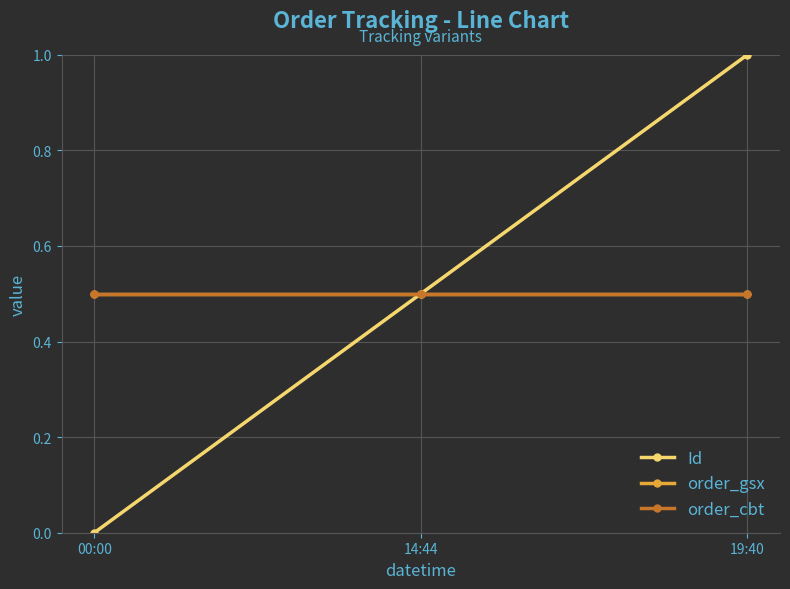

Reading left to right, list all the values displayed in this chart.

Id: 0.0	0.5	1.0
order_gsx: 0.5	0.5	0.5
order_cbt: 0.5	0.5	0.5